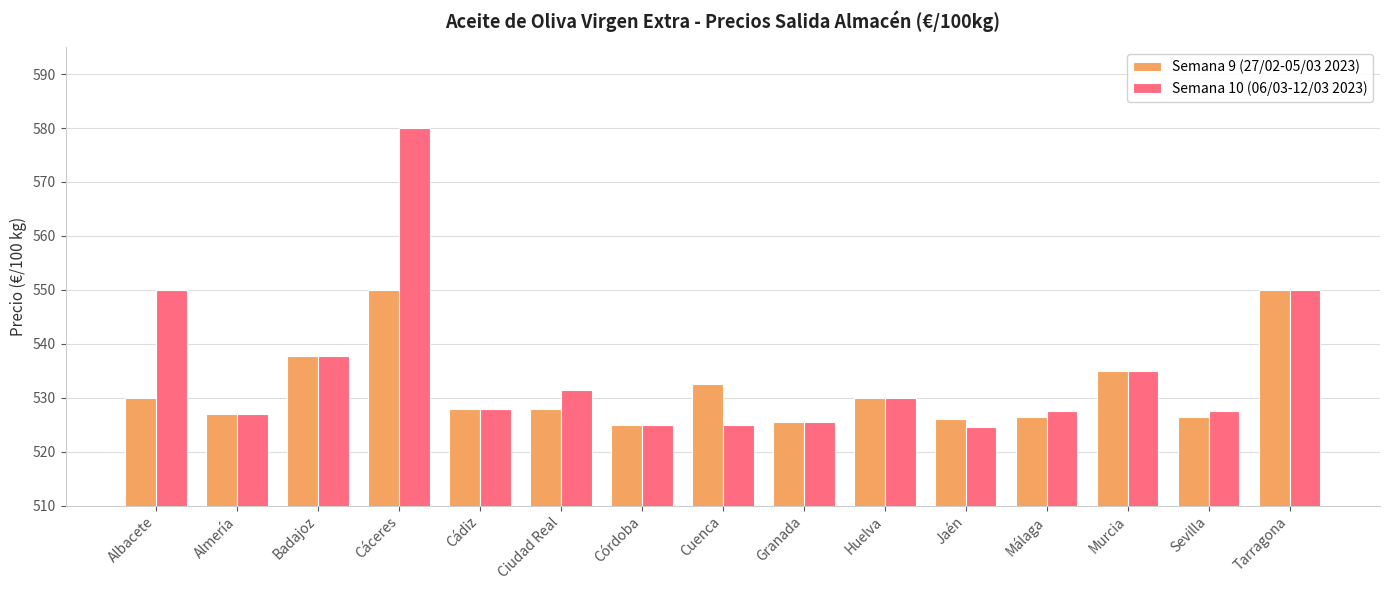

Which series has the largest range (max minus min)?

Semana 10 (06/03-12/03 2023)